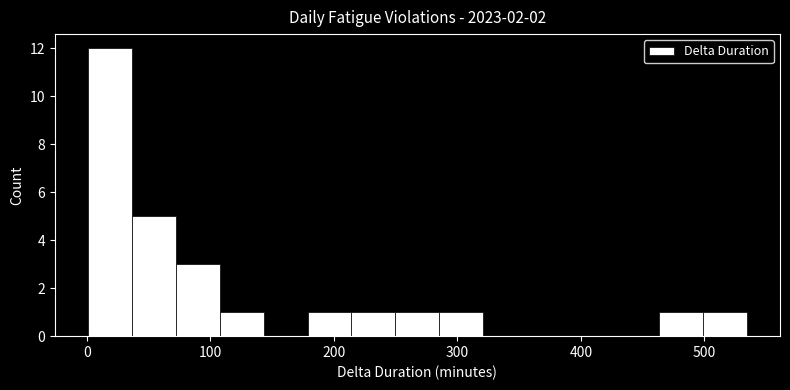

Read against the x-axis, roughly where is the centre of the tallest bar?

20